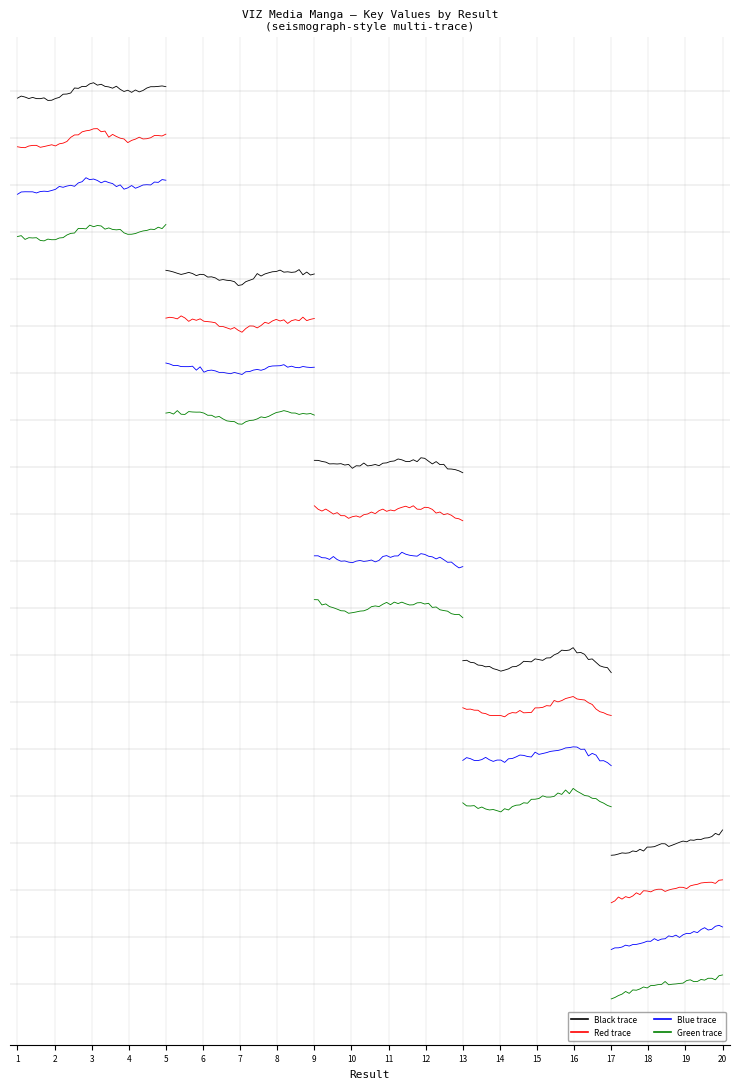

True or false: Trace-red row0 and Trace-blue row0 intersect in this chart.

False